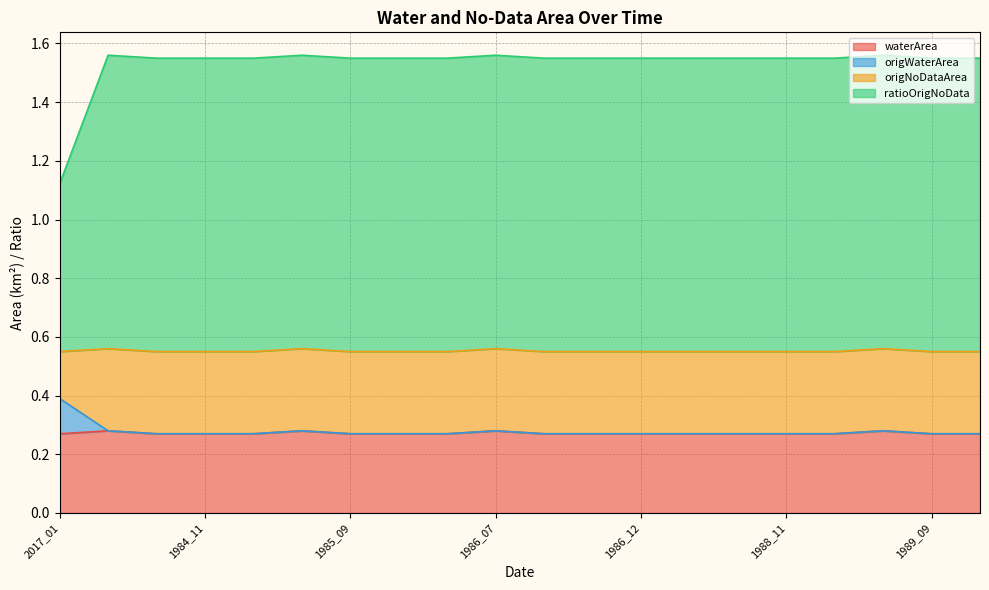

Which category has the lowest value in the waterArea series?

2017_01